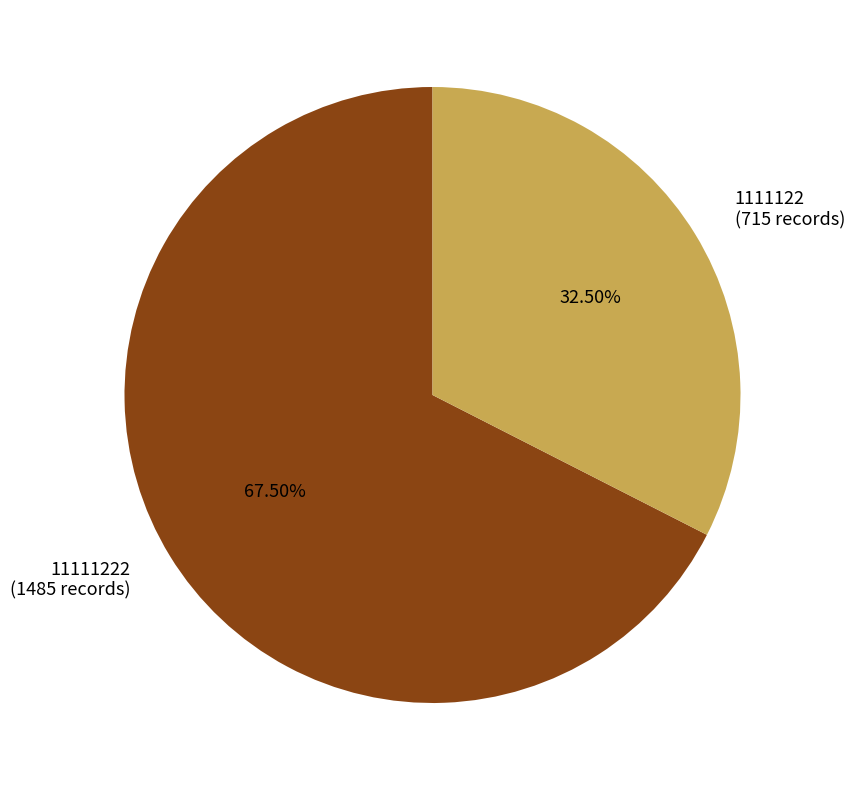

To the nearest percent, what is the combined percentage of 1111122 and 11111222?

100%